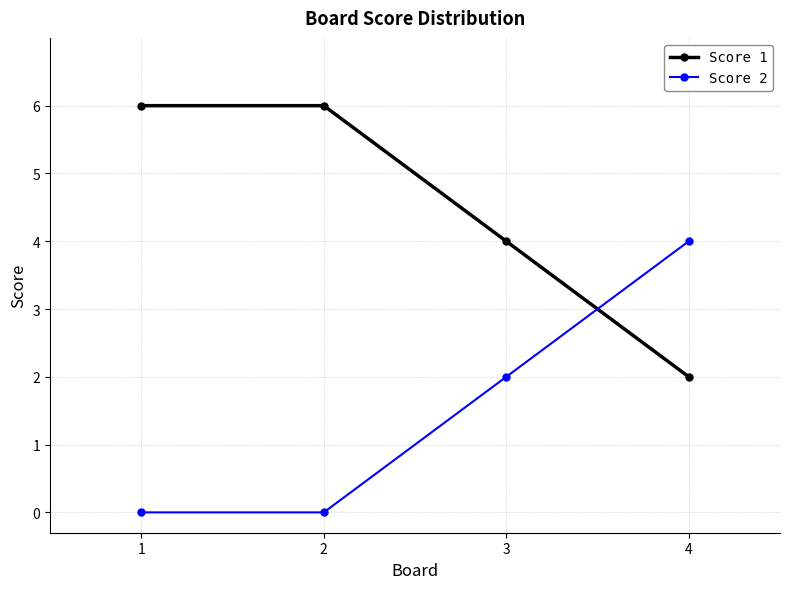

How many intersections are there between Score 1 and Score 2?

1